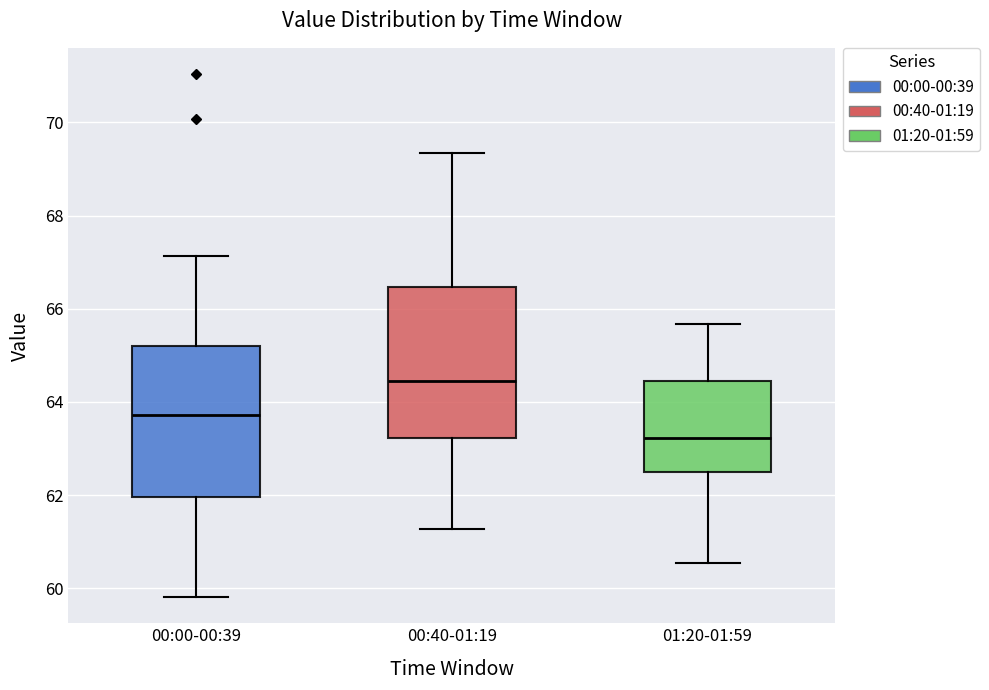

Where does the upper whisker of the box for 00:40-01:19 end on the y-axis? The values are not printed on the chart, so give them approximately, as read against the axis.

69.4